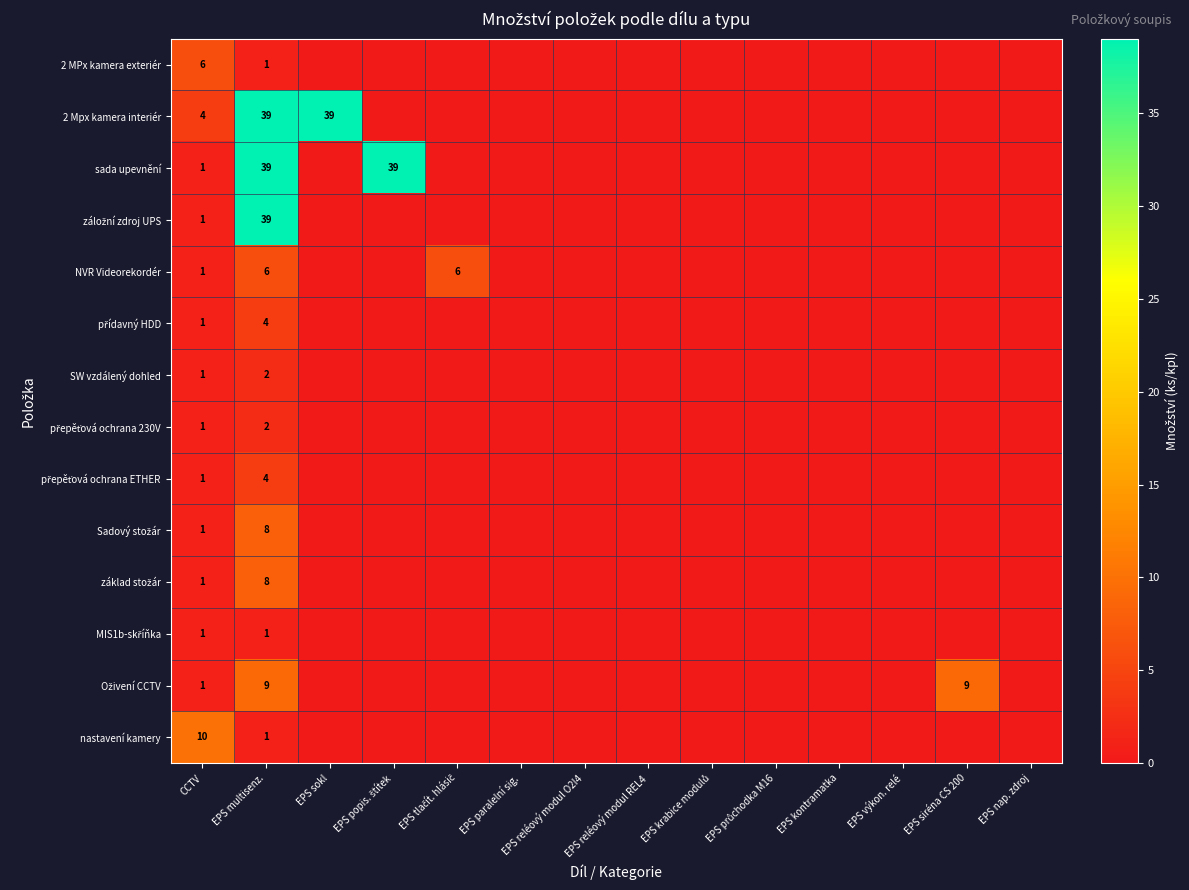

Is it true that SW vzdálený dohled equals 2 at EPS multisenz.?

True